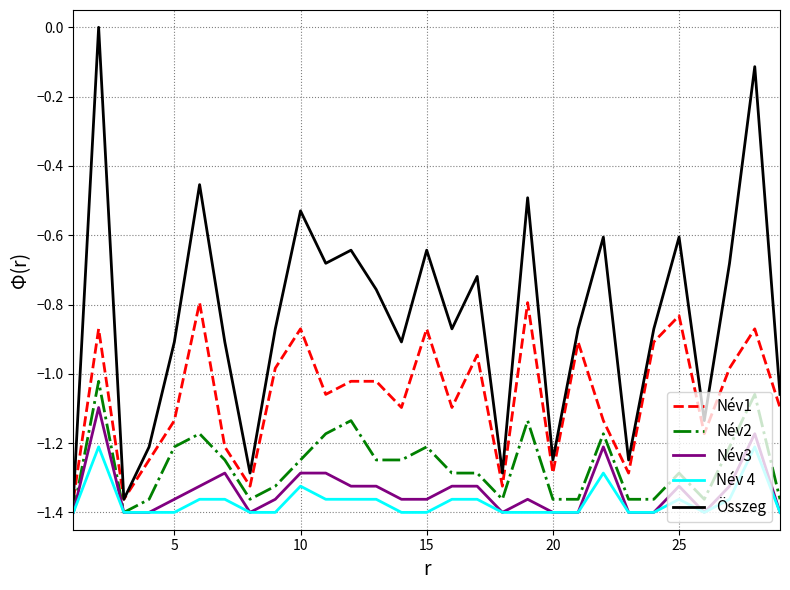

Which series has the largest range (max minus min)?

Összeg